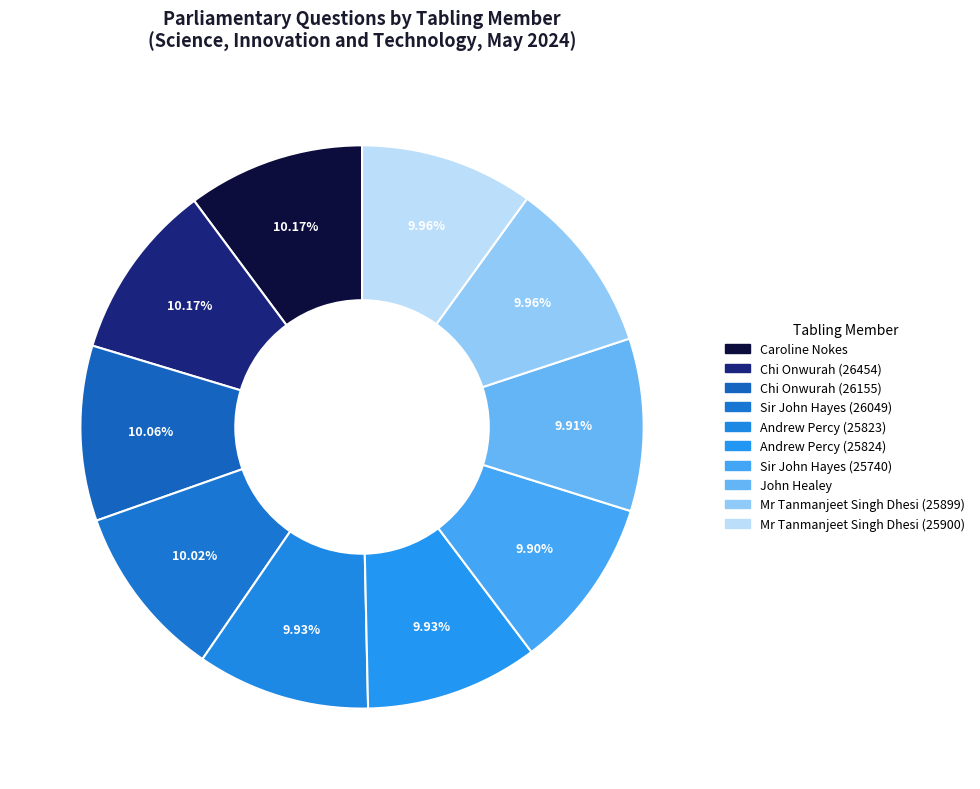

Is there a majority slice in this chart?

No